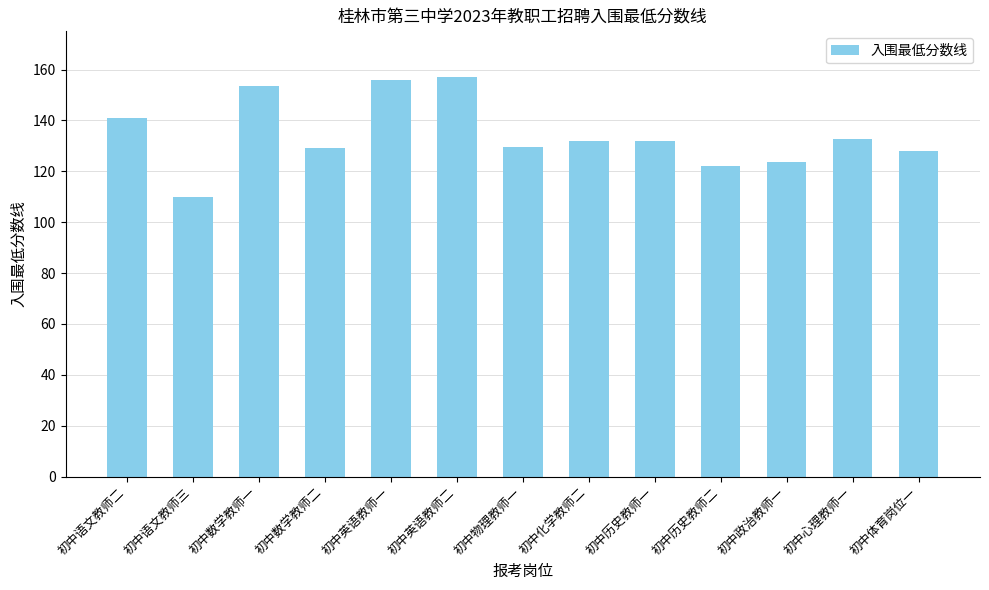

How many values are below 132?

6